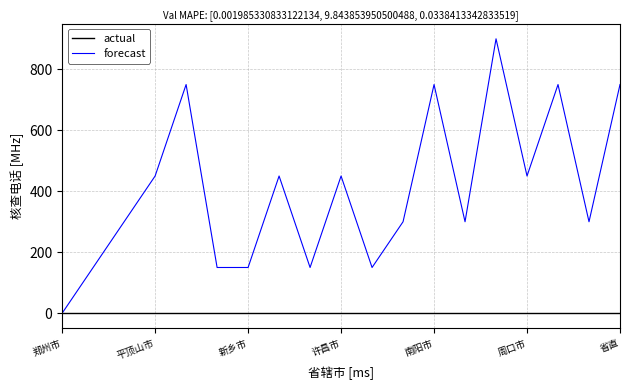

Which series has the widest spread of values?

forecast